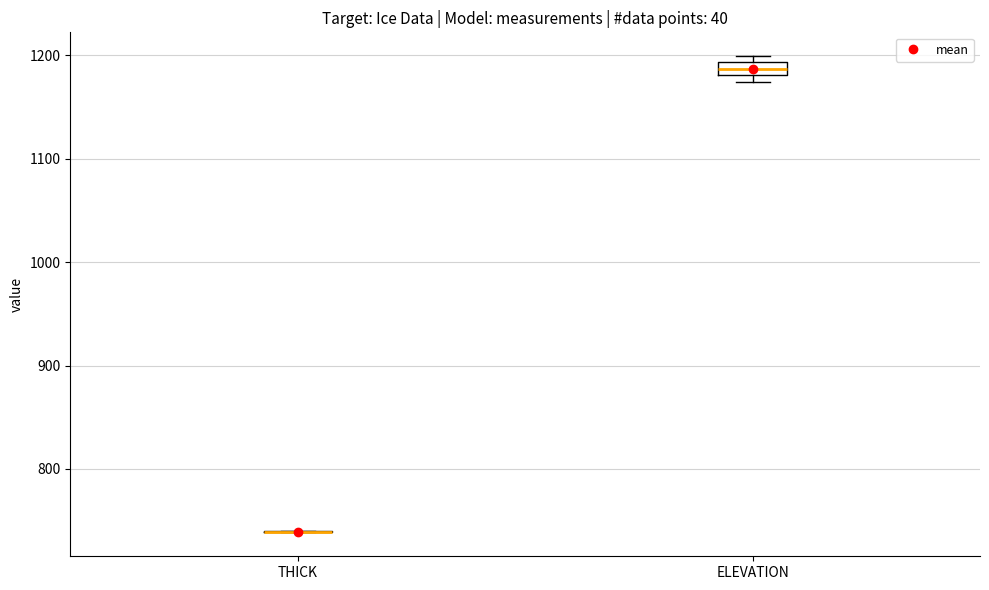

Where is the upper edge of the box for ELEVATION on the y-axis? The values are not printed on the chart, so give them approximately, as read against the axis.

1190